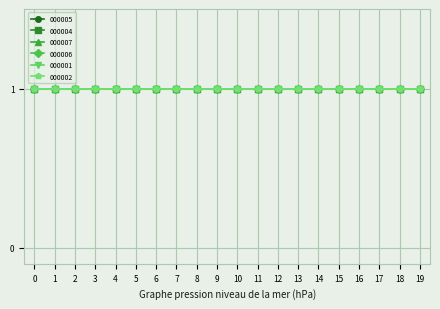

What is the greatest value displayed?

1